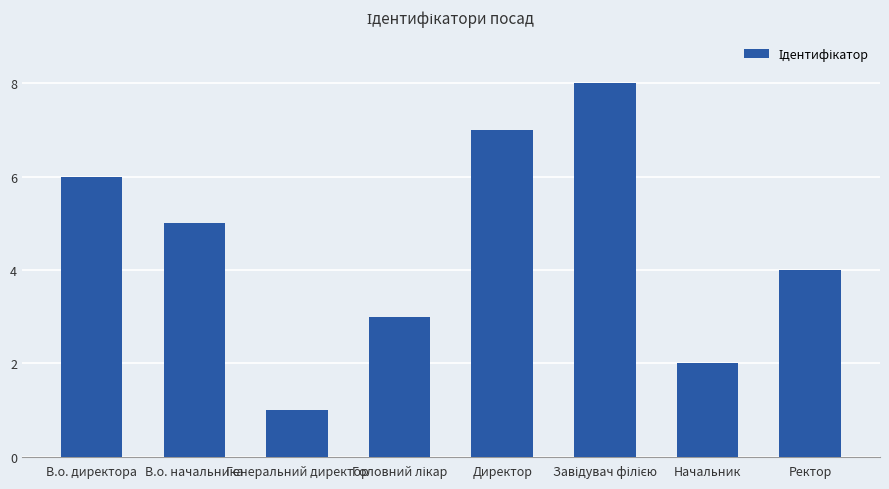

Where is the data nearest to the value 4?

Ректор